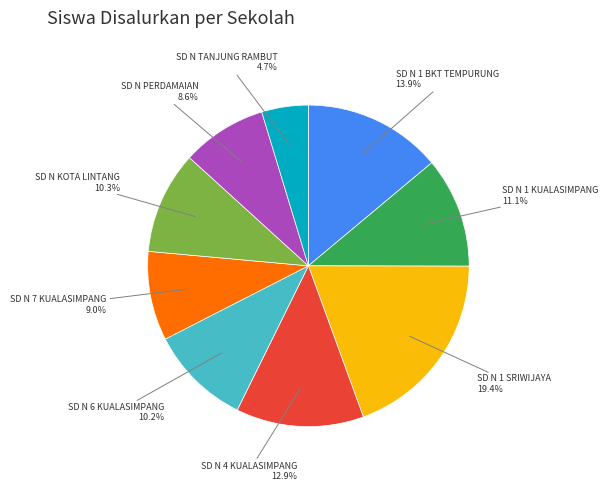

Is there any slice that represents more than half of the pie?

No